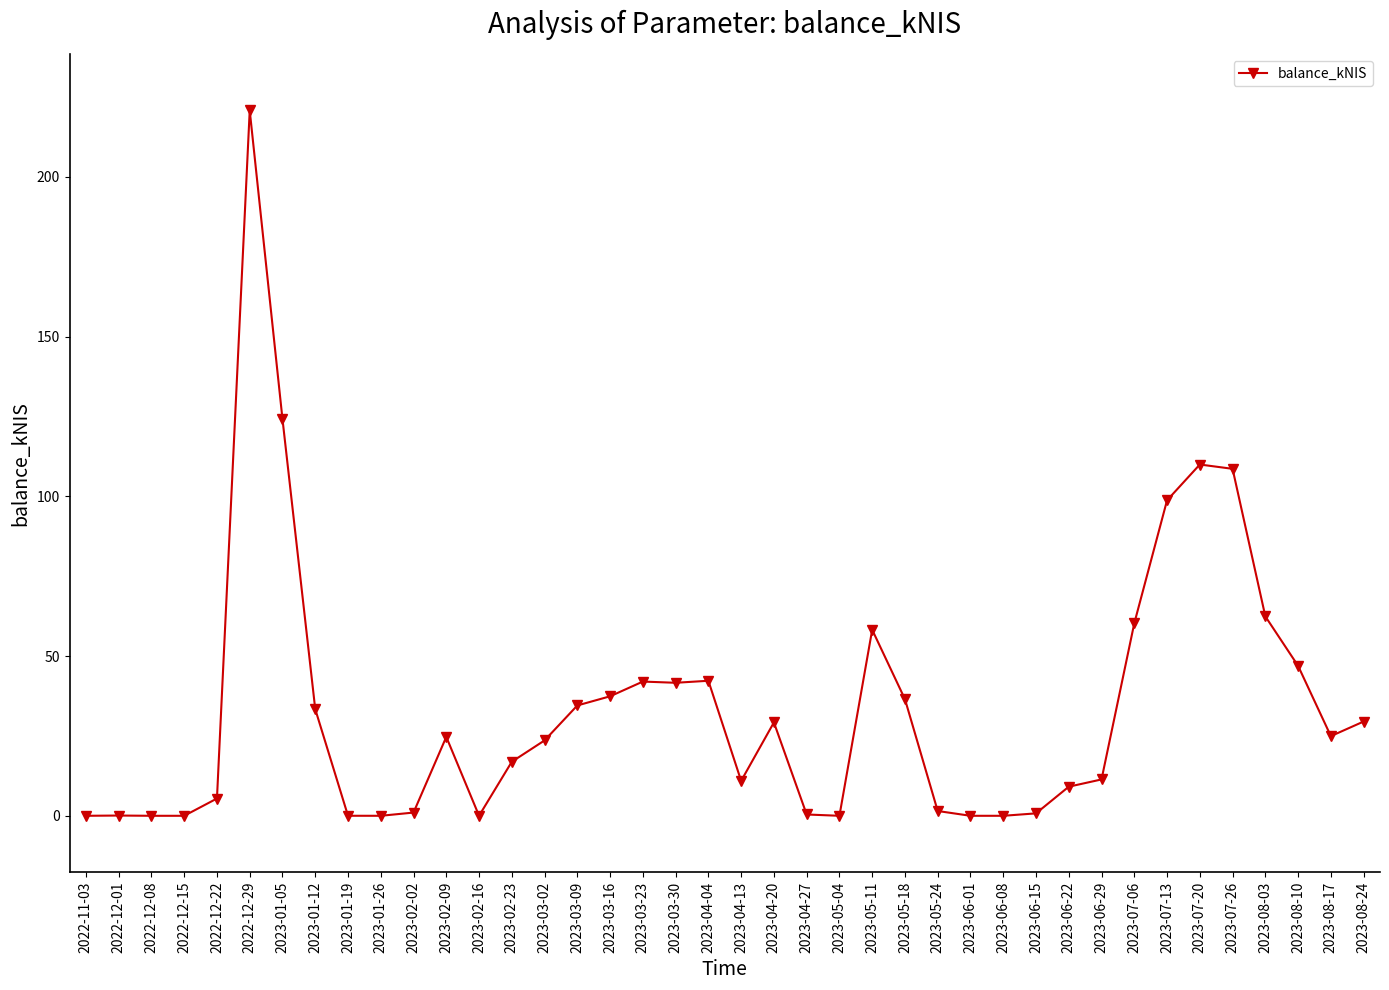

What is the sum of all values?

1347.5